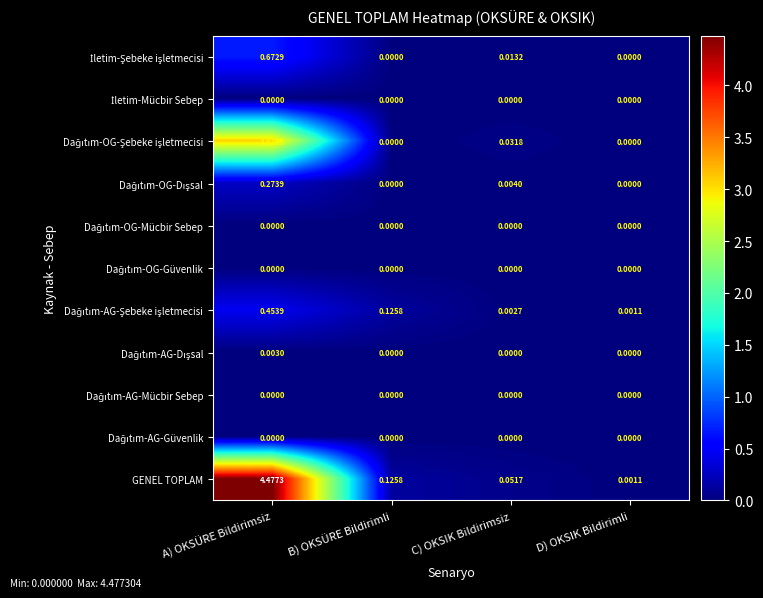

At which category is the sum across all series the highest?

A) OKSÜRE Bildirimsiz